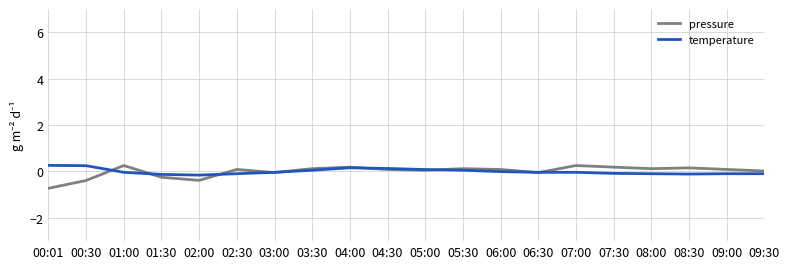

At 00:01, list the series in order from smallest to largest.

pressure, temperature